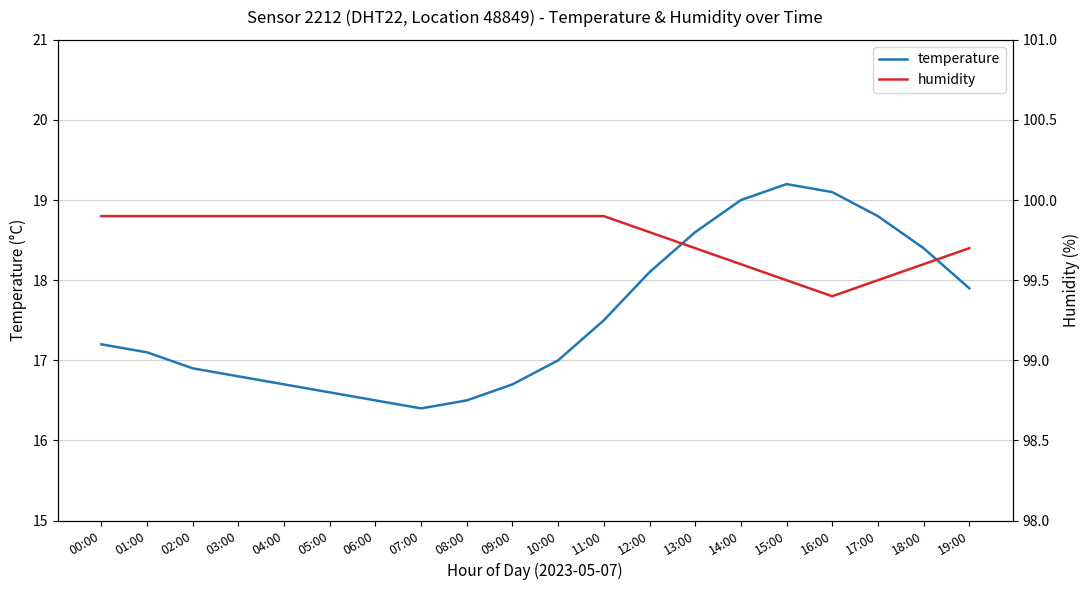

Is it true that temperature equals 19.2 at 15:00?

True